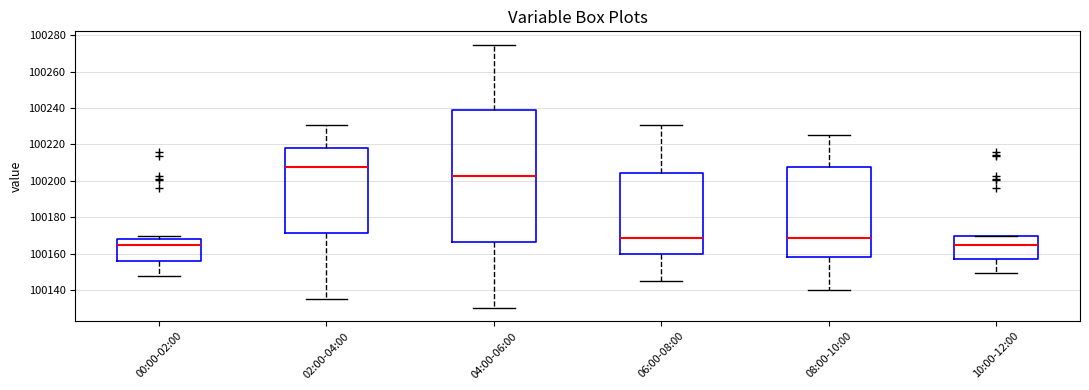

Reading left to right, transcribe this box plot: for each box, give where its median line is, the range the box spans, and where its two whiskers end, as read against the y-axis. The values are not printed on the chart, so give them approximately, as read against the axis.

00:00-02:00: median 100164, box 100156 to 100168, whiskers 100148 to 100170
02:00-04:00: median 100208, box 100172 to 100218, whiskers 100136 to 100230
04:00-06:00: median 100202, box 100166 to 100238, whiskers 100130 to 100276
06:00-08:00: median 100168, box 100160 to 100204, whiskers 100146 to 100230
08:00-10:00: median 100168, box 100158 to 100208, whiskers 100140 to 100226
10:00-12:00: median 100164, box 100158 to 100170, whiskers 100150 to 100170